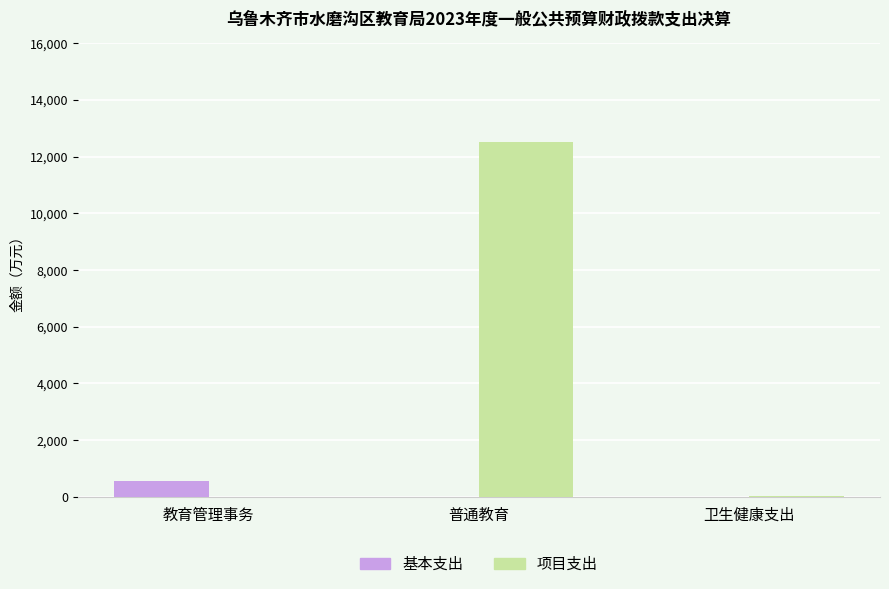

Which label corresponds to the largest value in the chart?

普通教育